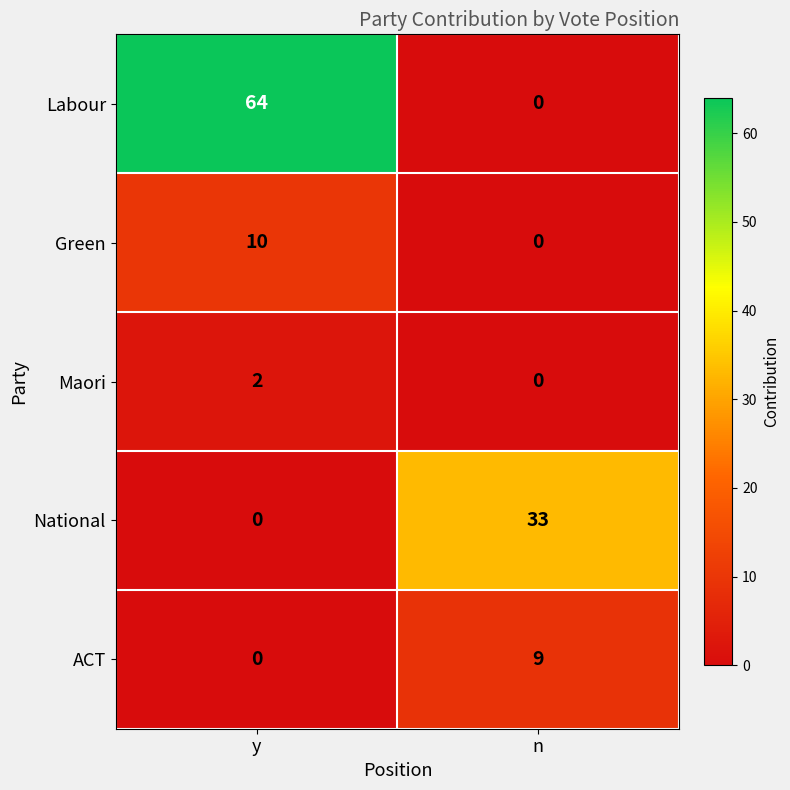

How many series are shown in this chart?

5